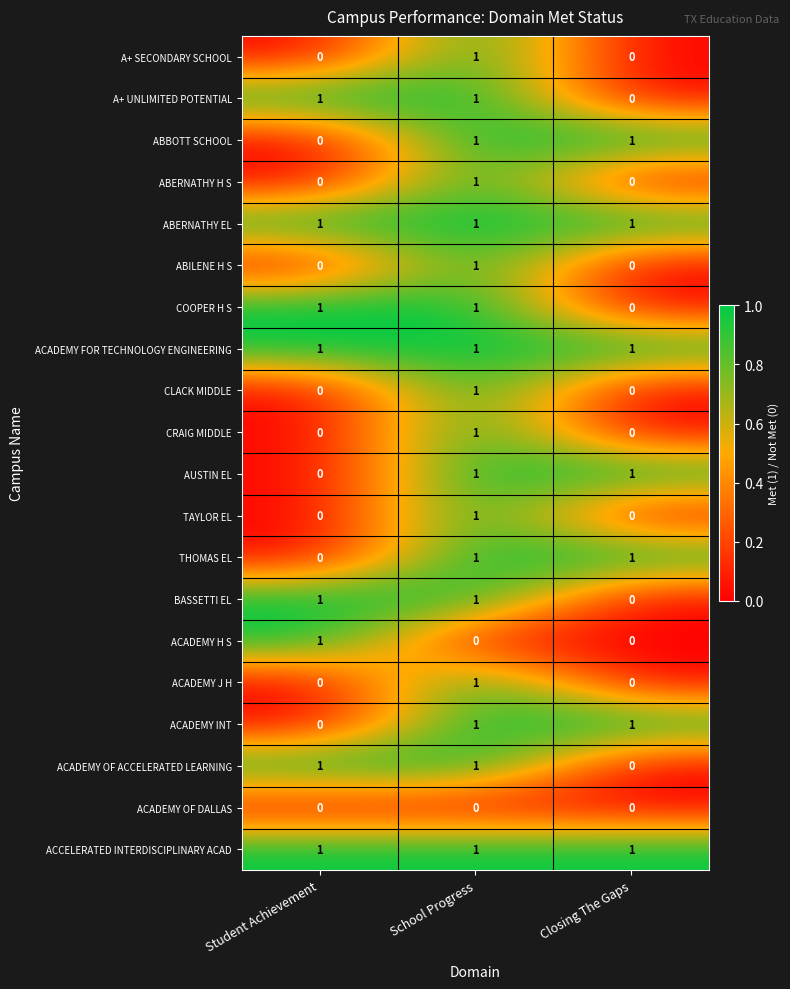

True or false: ACADEMY FOR TECHNOLOGY ENGINEERING has a value of 1 at Student Achievement.

True